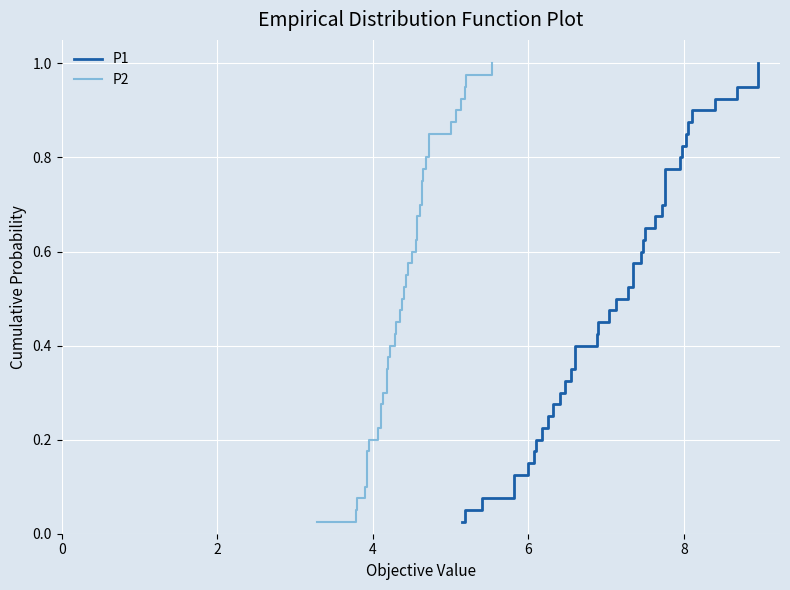

What is the difference between the second highest and second lowest values in the P1 series?

0.9